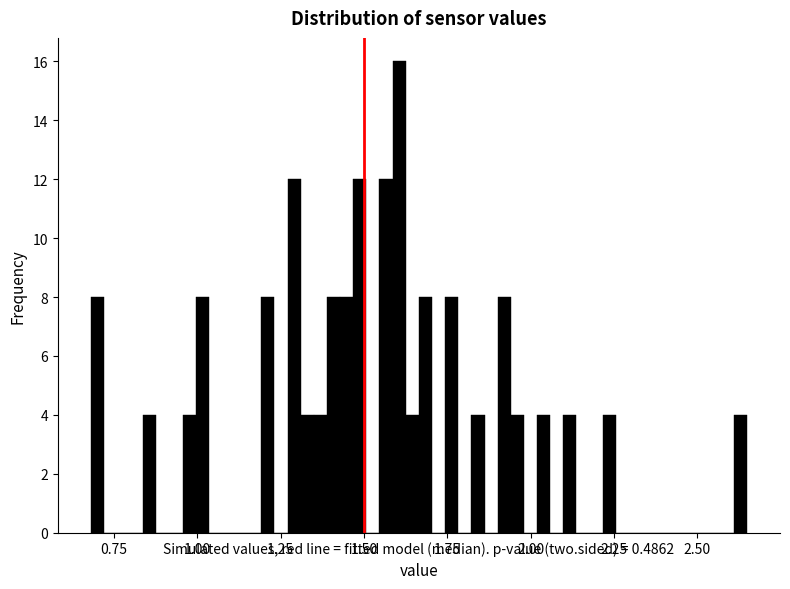

Read against the x-axis, roughly where is the centre of the tallest bar?

1.60